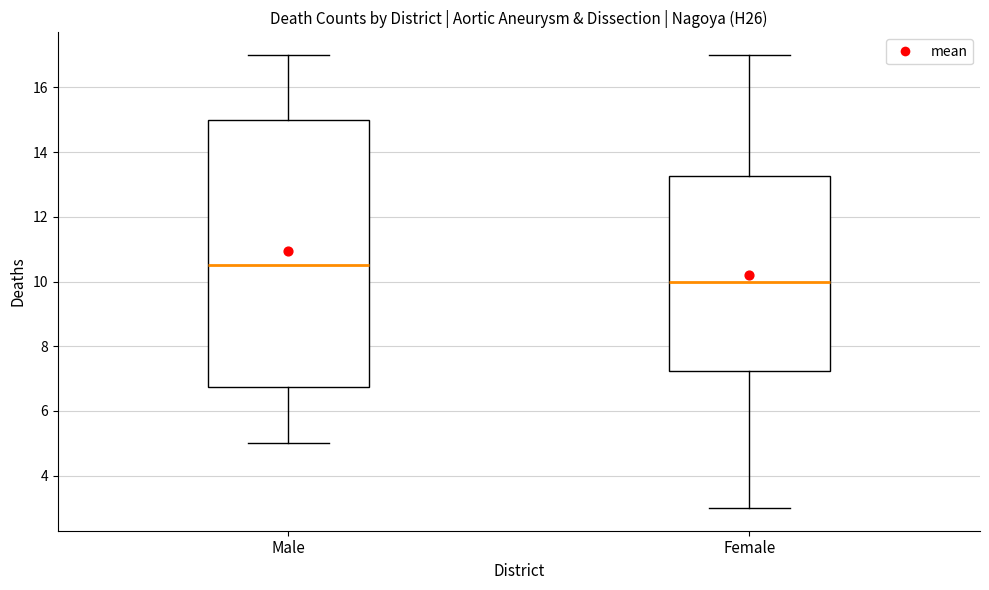

Reading left to right, read every box against the y-axis: the position of its median line, the range the box covers, and the ends of its whiskers. The values are not printed on the chart, so give them approximately, as read against the axis.

Male: median 10.6, box 6.8 to 15.0, whiskers 5.0 to 17.0
Female: median 10.0, box 7.2 to 13.2, whiskers 3.0 to 17.0